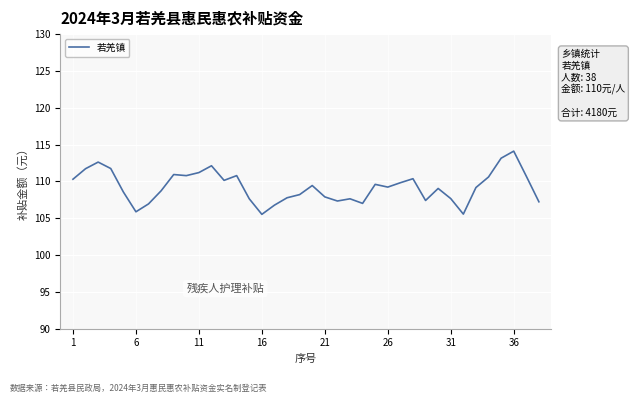

What is the maximum value shown in the chart?

114.1